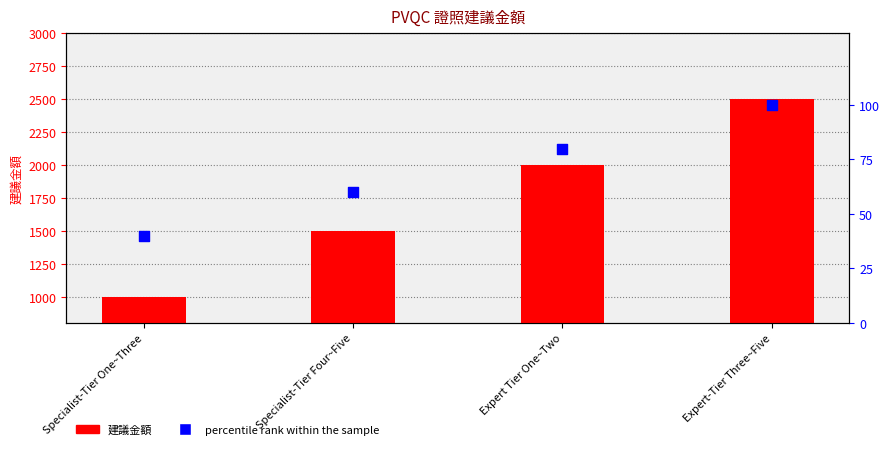

Which series contains the highest Y value?

建議金額